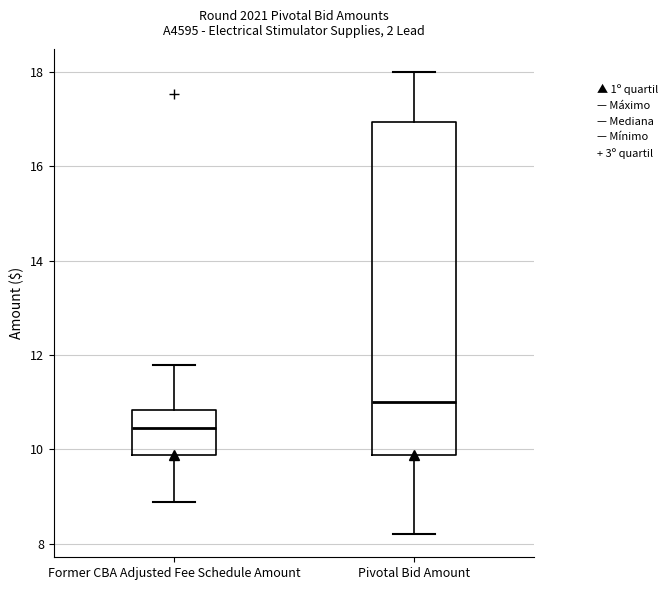

Comparing the boxes themselves (not the whiskers), which one is the tallest?

Pivotal Bid Amount